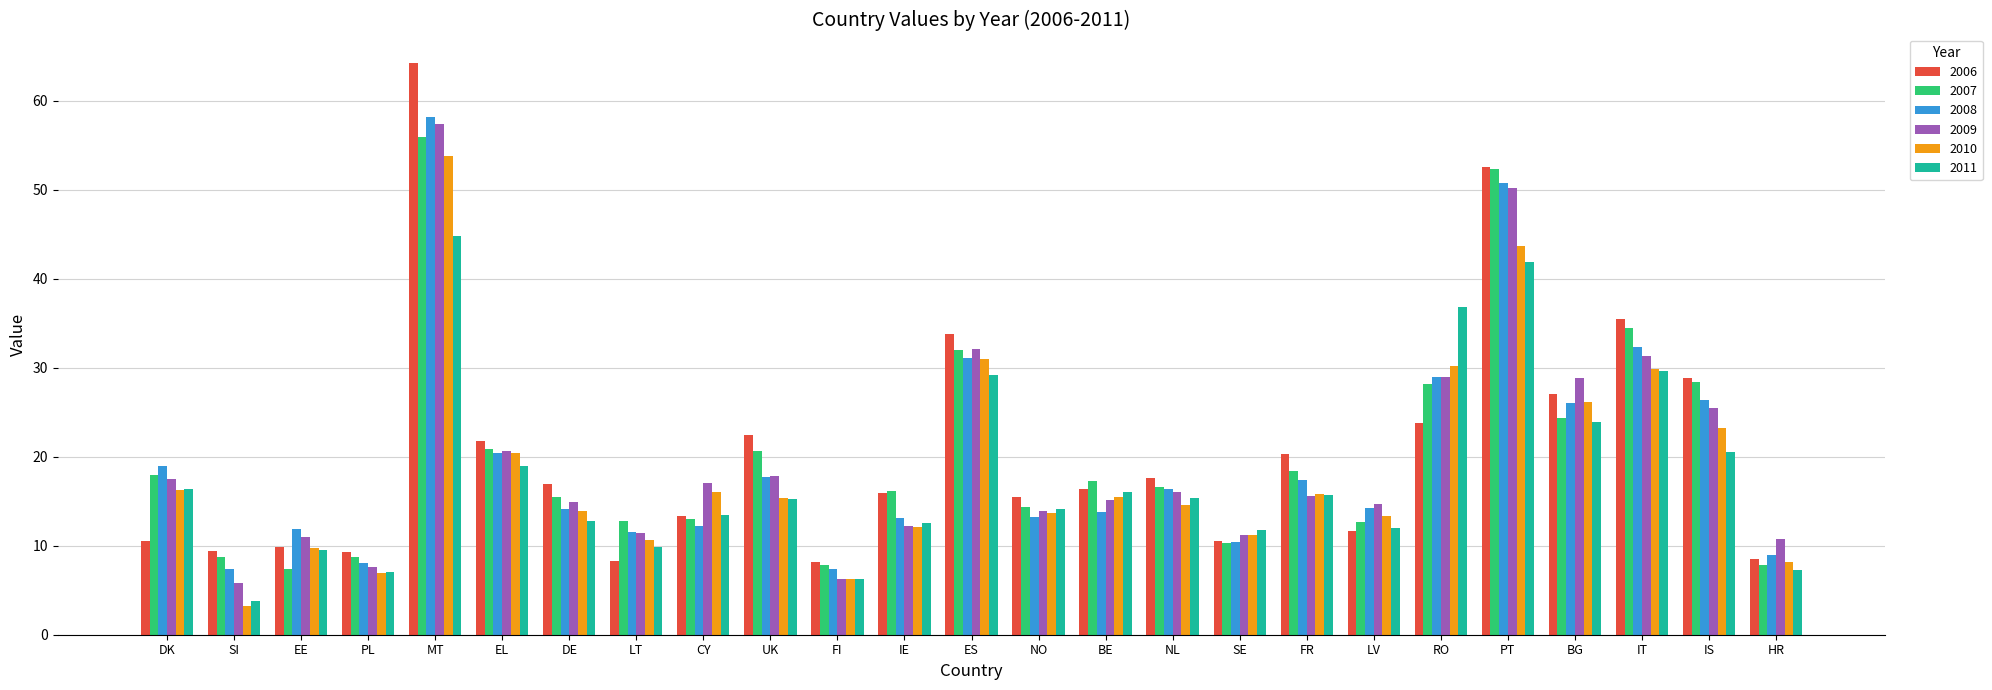

At how many categories does at least one series exceed 35?

4